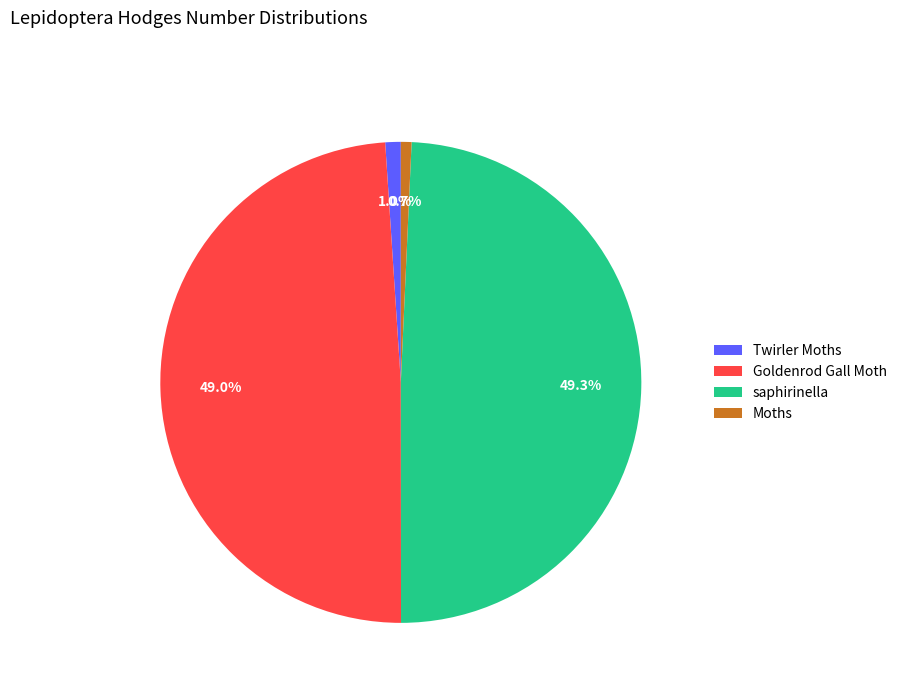

What is the total percentage of Twirler Moths and saphirinella?

50.3%